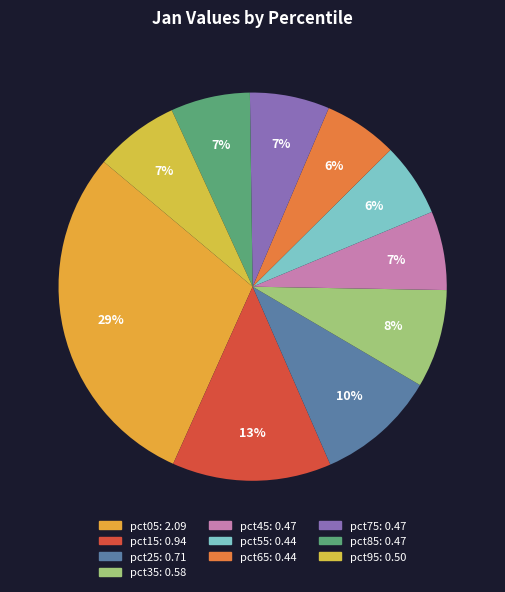

What is the change in value from pct25 to pct65?

-0.3